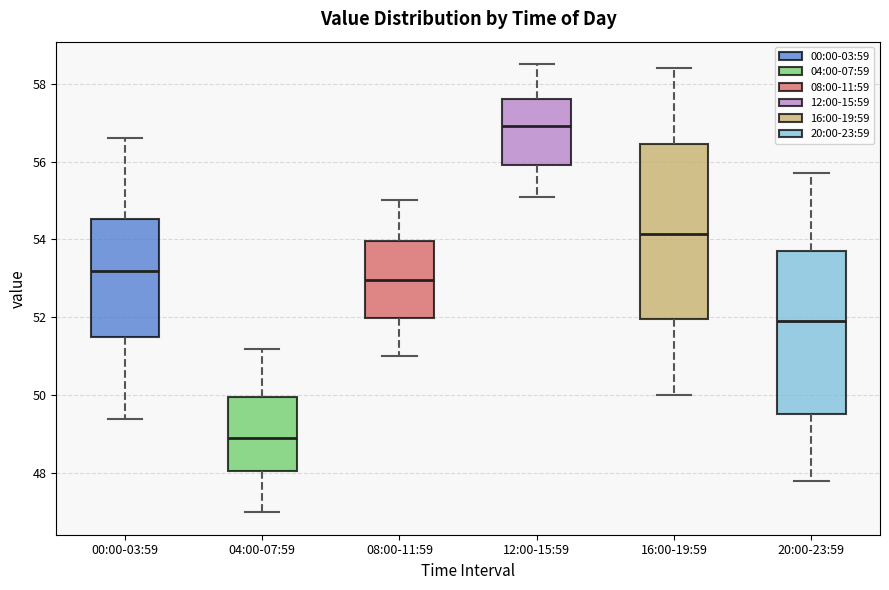

Which box has the highest median line?

12:00-15:59